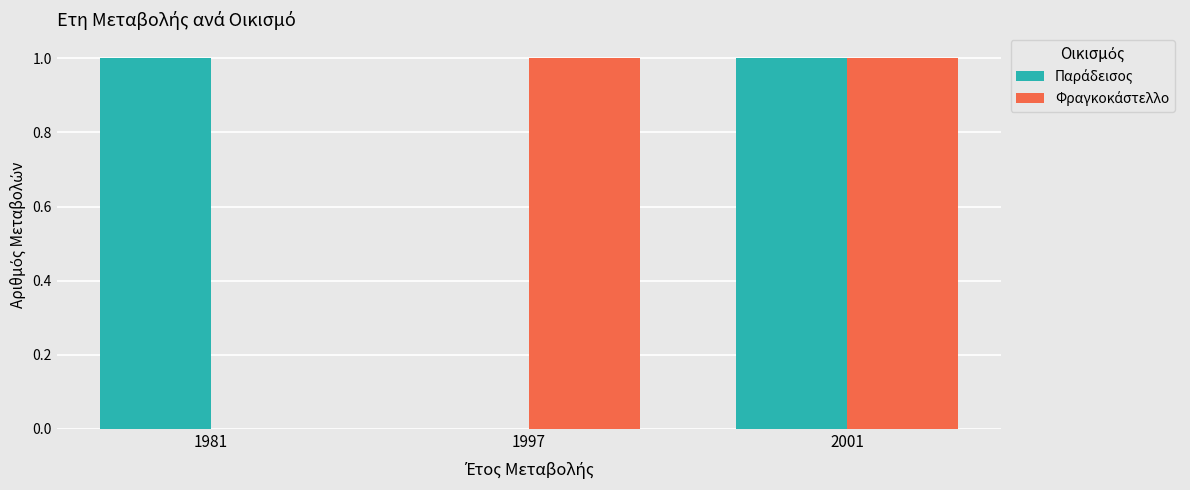

At which category is the sum across all series the highest?

2001